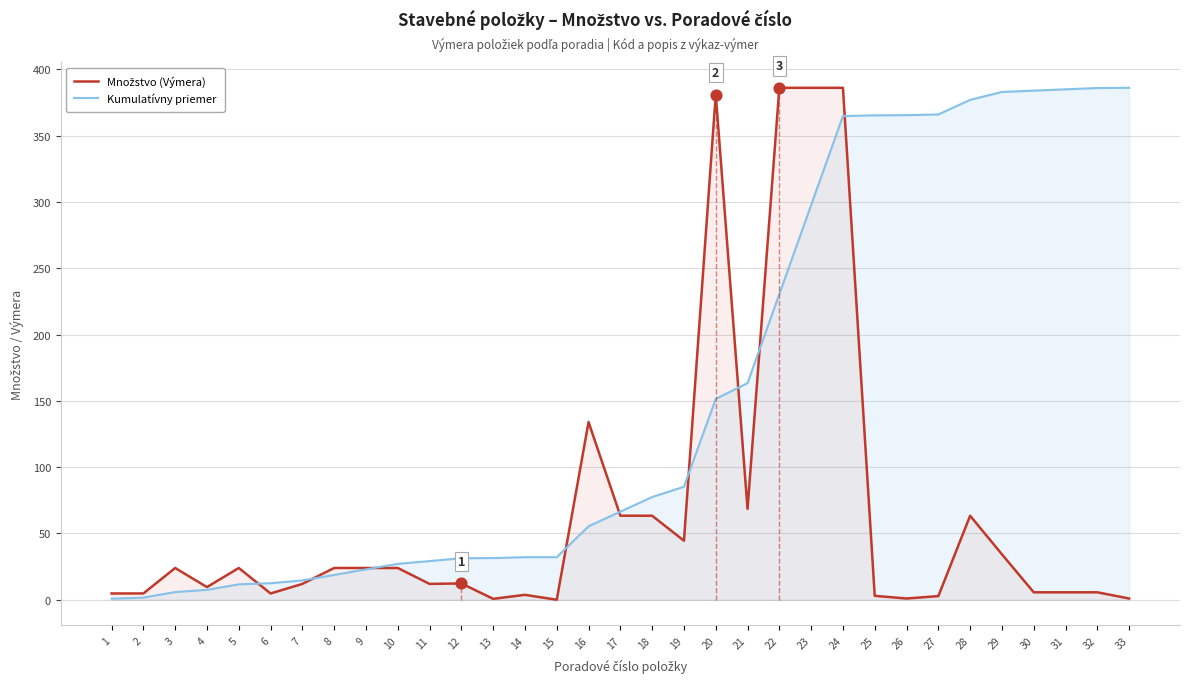

What are all the series names shown in the legend?

Množstvo (Výmera), Kumulatívny priemer